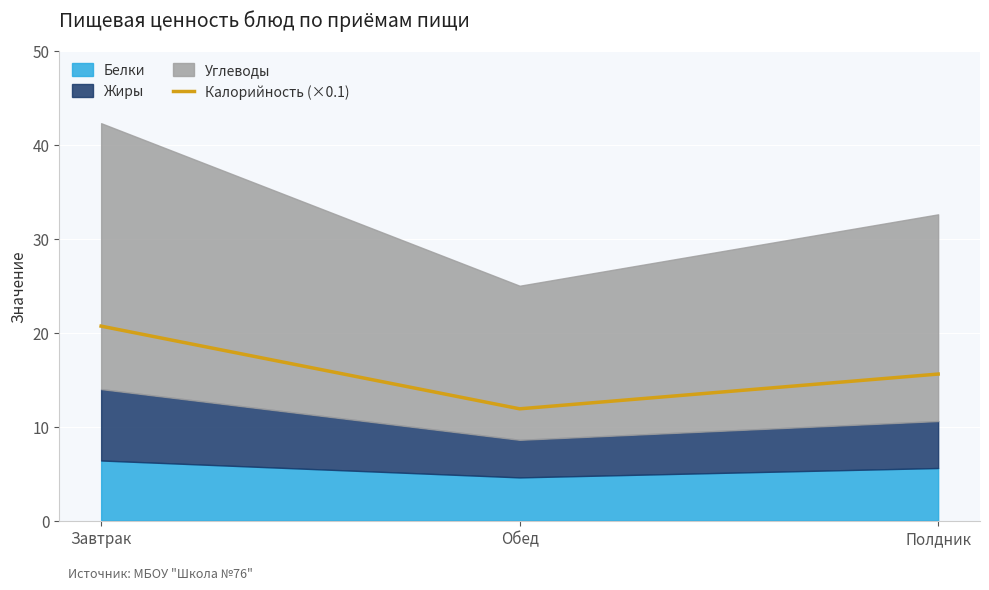

True or false: Калорийность (×0.1) has a value of 36.3 at Завтрак.

False